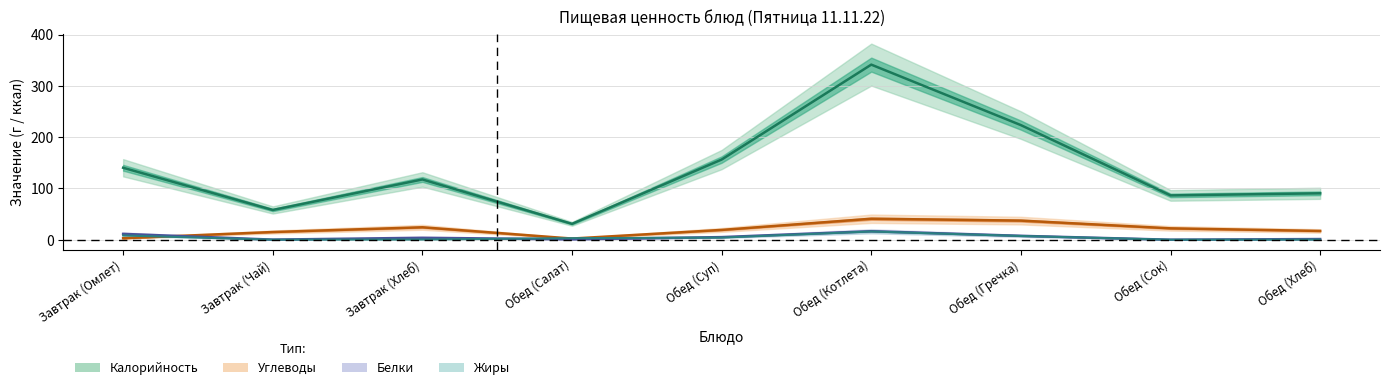

What is the value of the Жиры point at the 4th from the left?

3.0